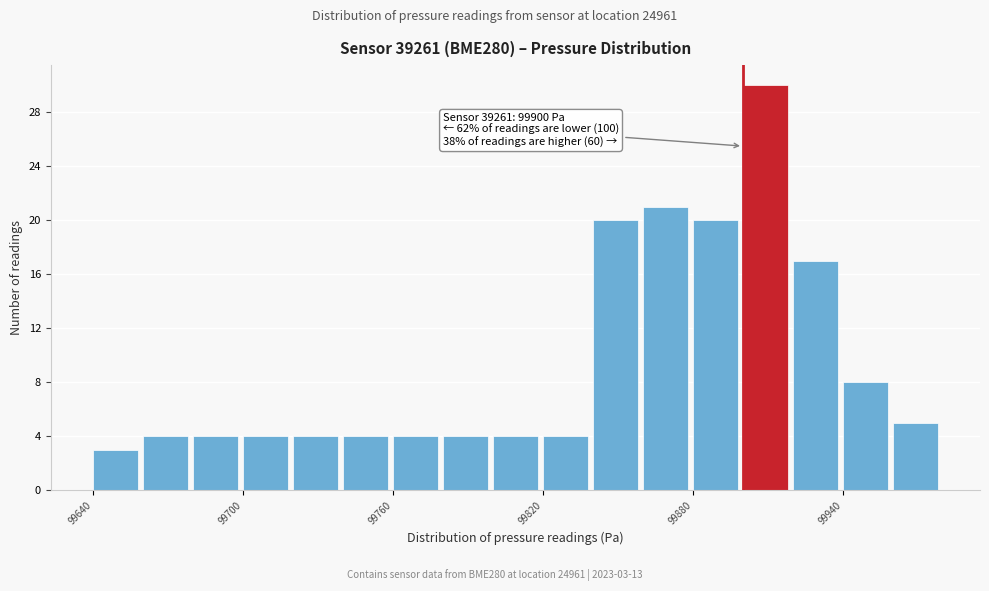

Around what value on the x-axis is the tallest bar? Give the approximate position of its centre, as read against the axis.

99910